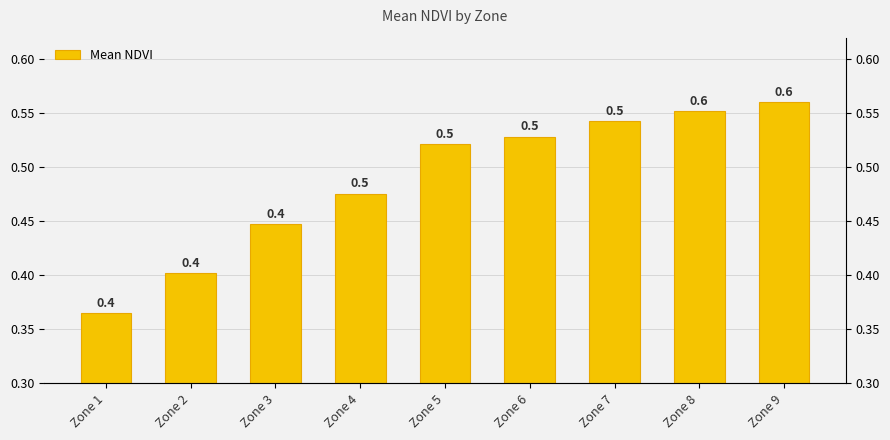

What is the change in value from Zone 3 to Zone 7?

+0.1